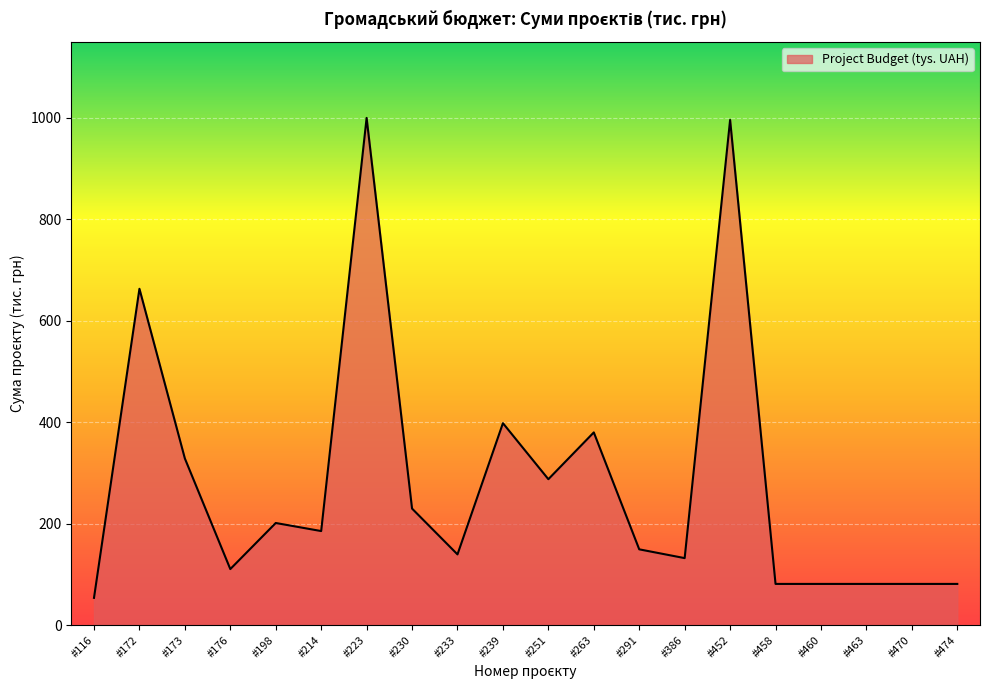

What value does the data have at #116?

53.8